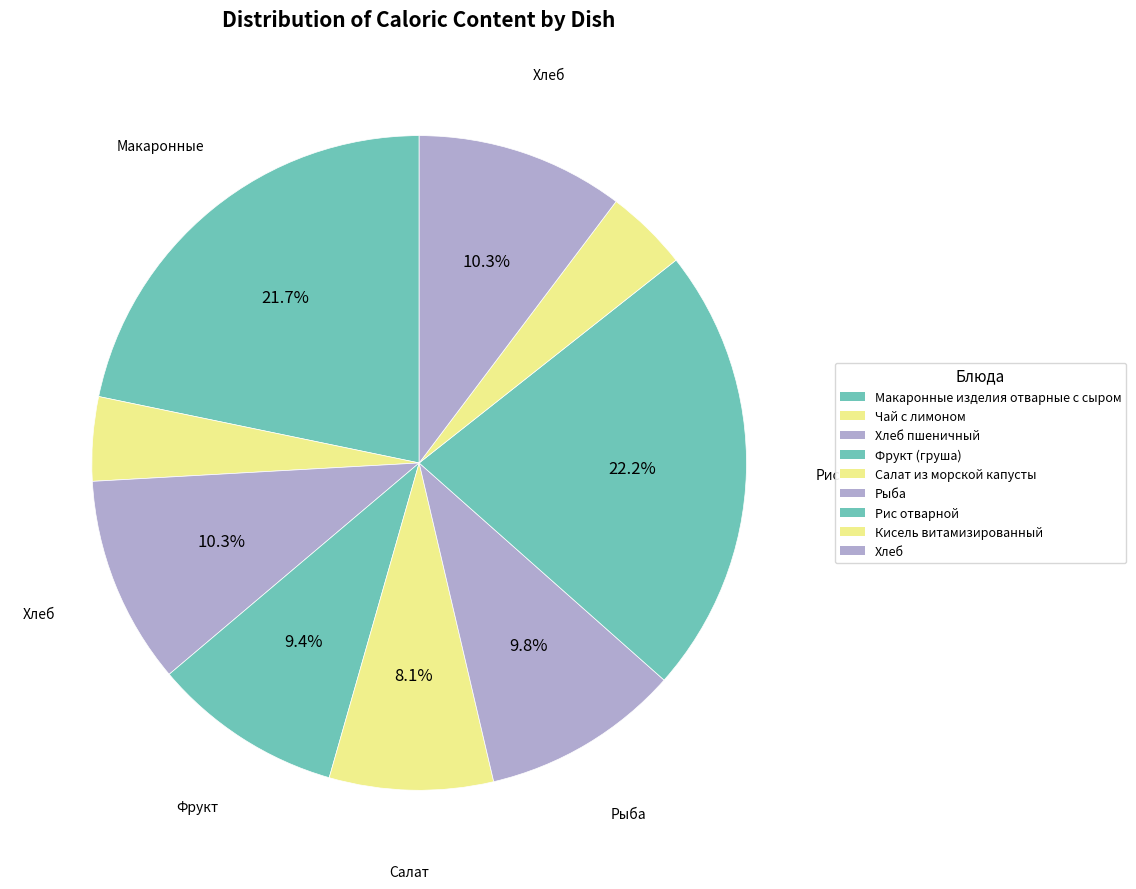

Rank the categories by value from lowest to highest.

Кисель витамизированный, Чай с лимоном, Салат из морской капусты, Фрукт (груша), Рыба, Хлеб пшеничный, Хлеб, Макаронные изделия отварные с сыром, Рис отварной